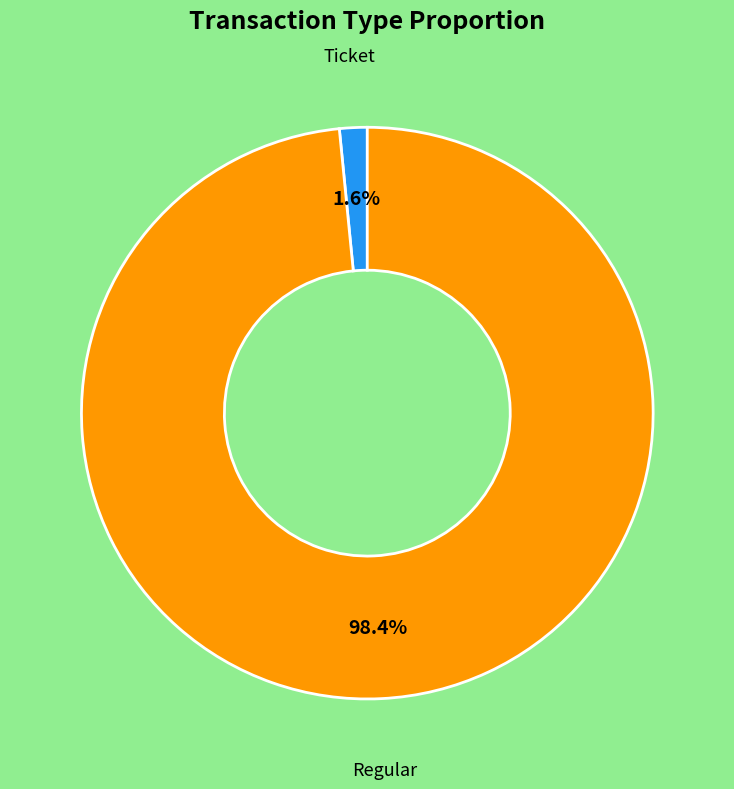

Is there any slice that represents more than half of the pie?

Yes